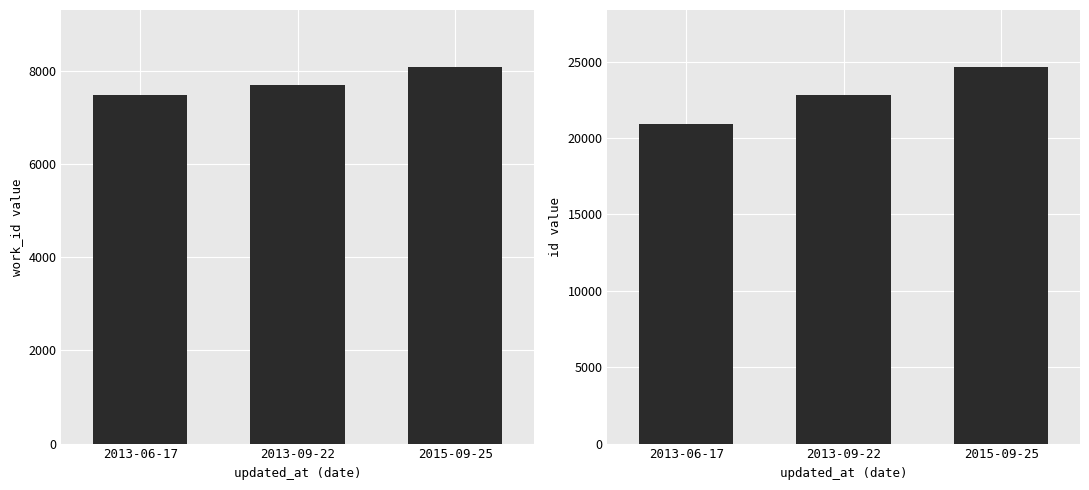

True or false: id has a value of 12604 at 2015-09-25.

False